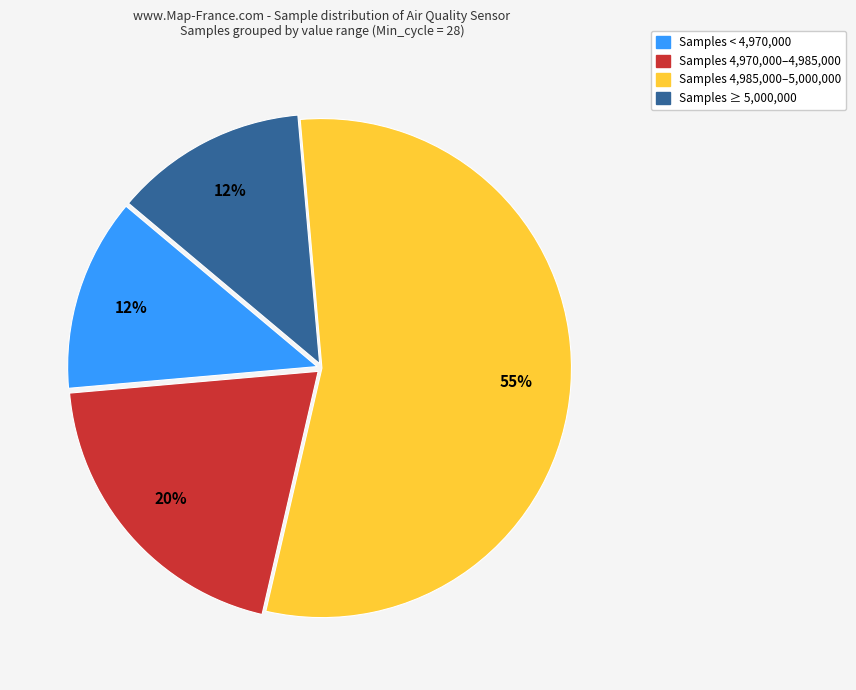

To the nearest percent, what is the difference between the largest and smallest slice percentages?

42%